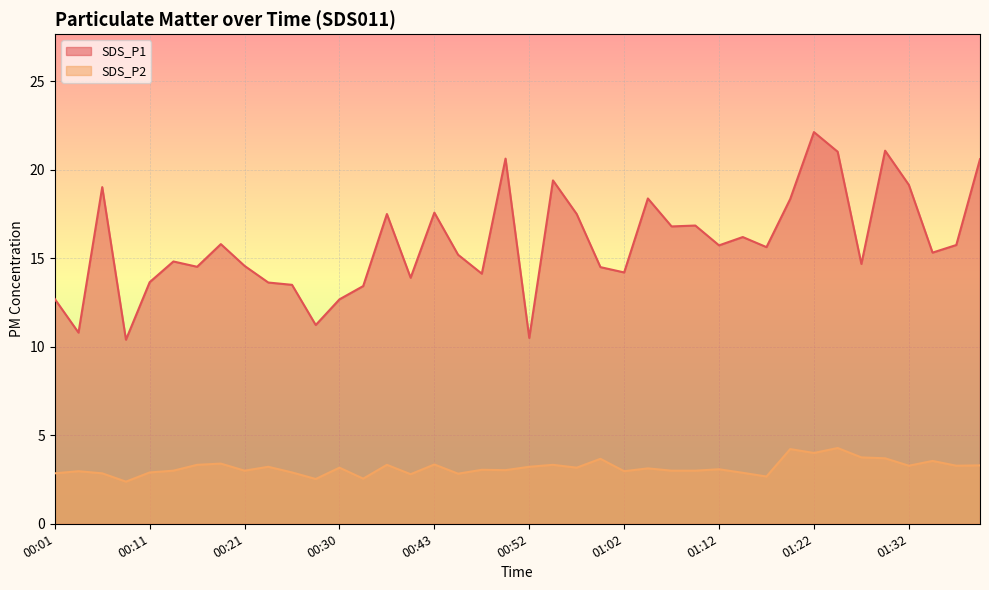

Where is SDS_P2 nearest to the value 3?

00:13